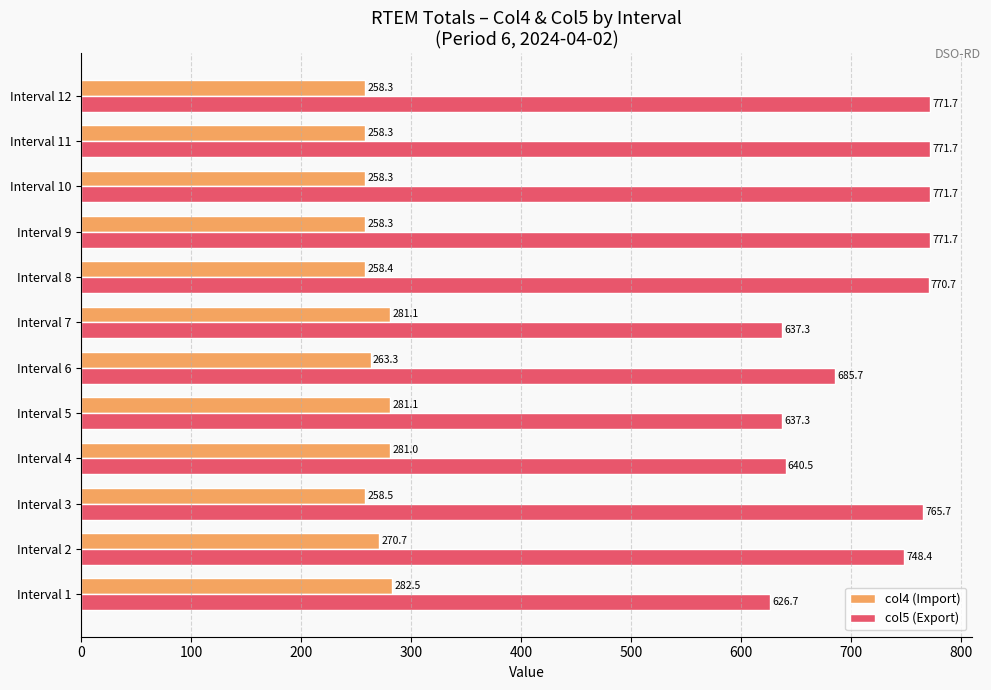

The value of col4 (Import) at Interval 8 is 400.0. True or false?

False